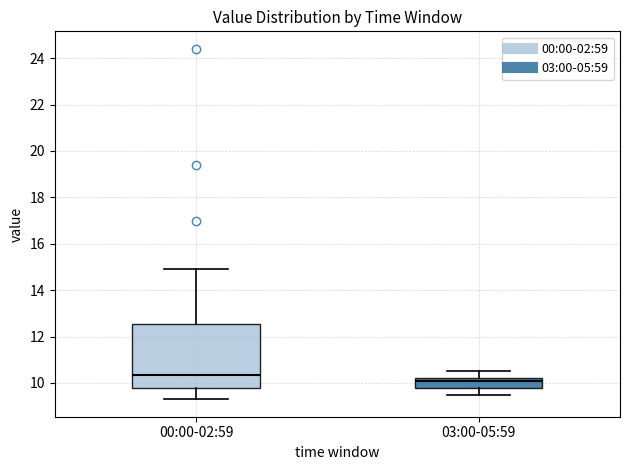

Which box has the lowest median line?

03:00-05:59